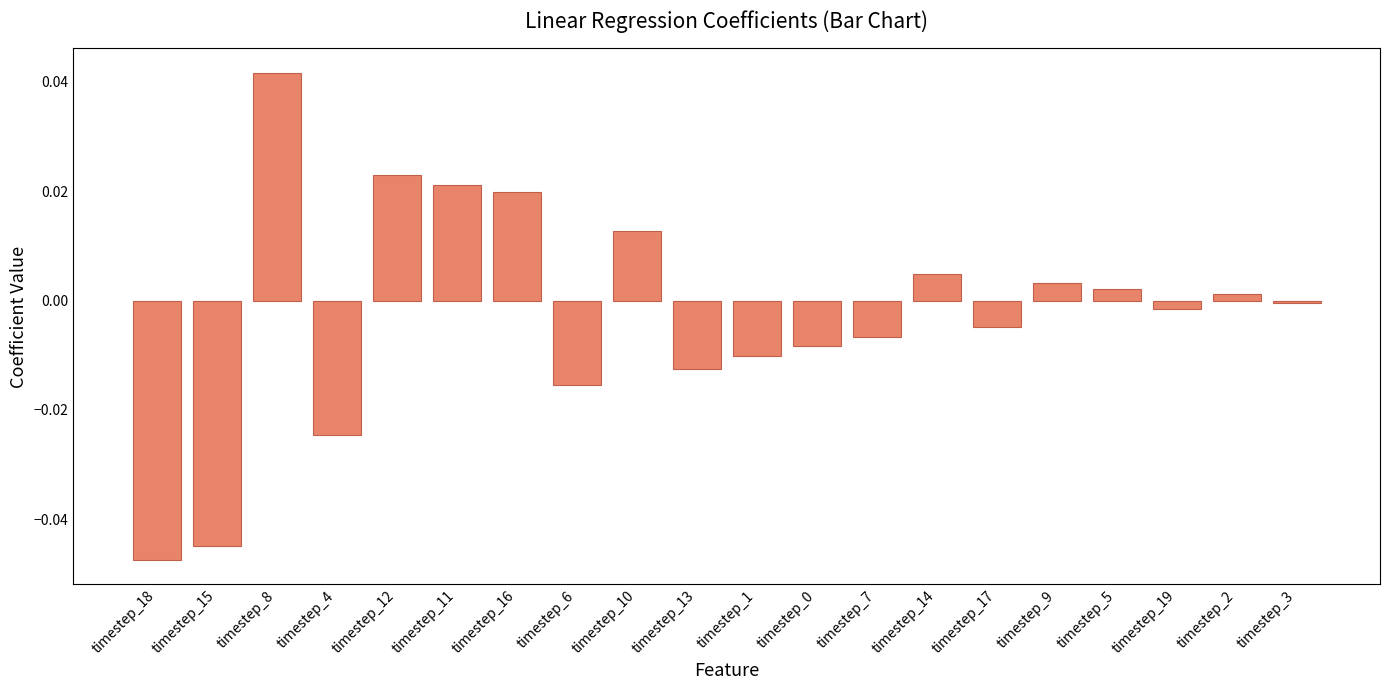

Which has a higher value, timestep_5 or timestep_15?

timestep_5